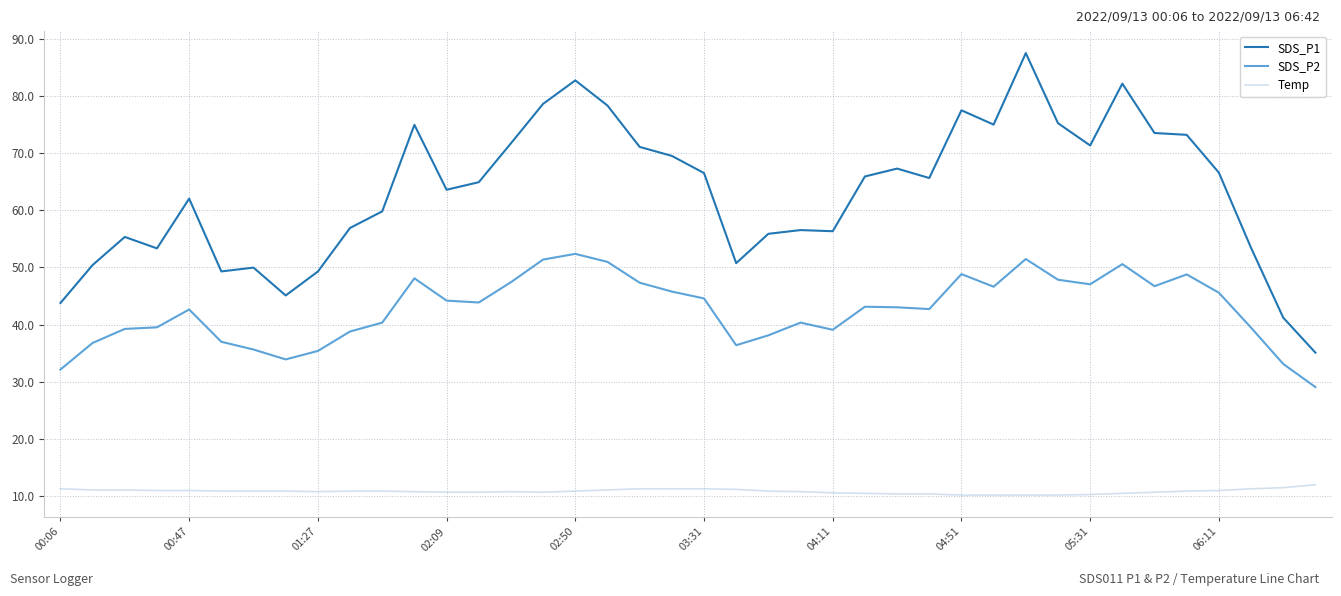

What is the greatest value displayed?

87.5